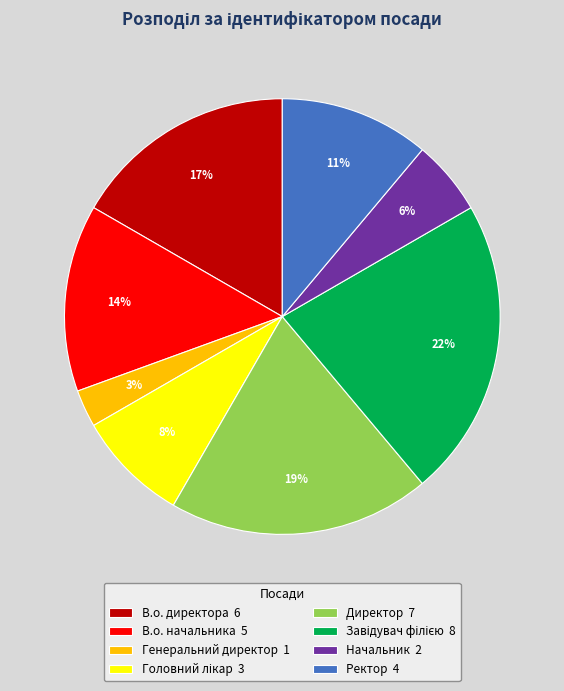

Combined, do Начальник 2 and В.о. директора 6 account for over 50%?

No